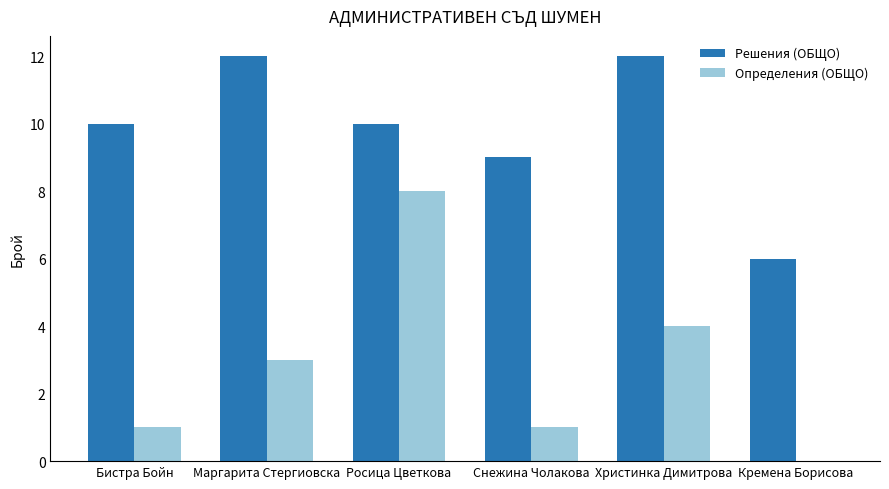

What is the total value across all series at Кремена Борисова?

6